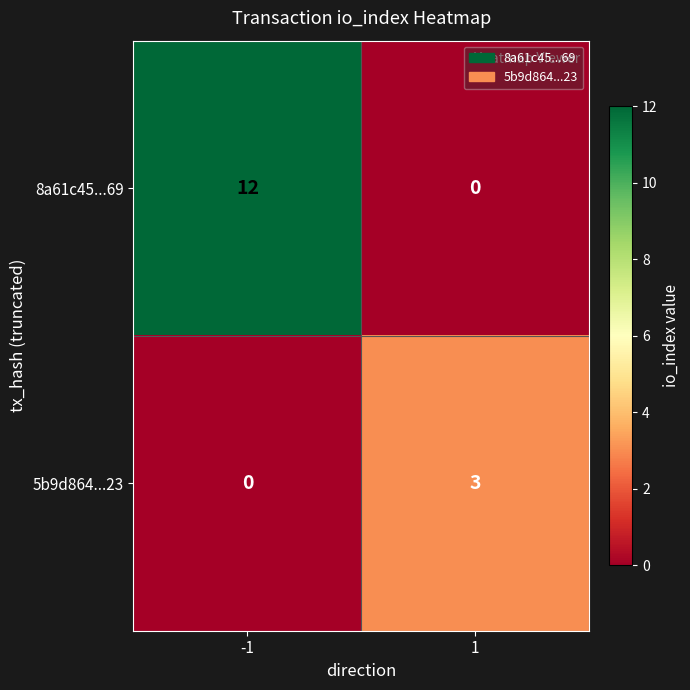

What is the sum of all 8a61c45...69 values?

12